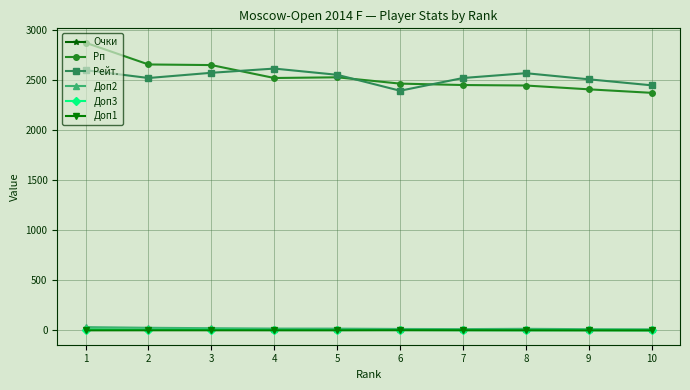

Is it true that Доп3 equals 5.0 at 3?

True